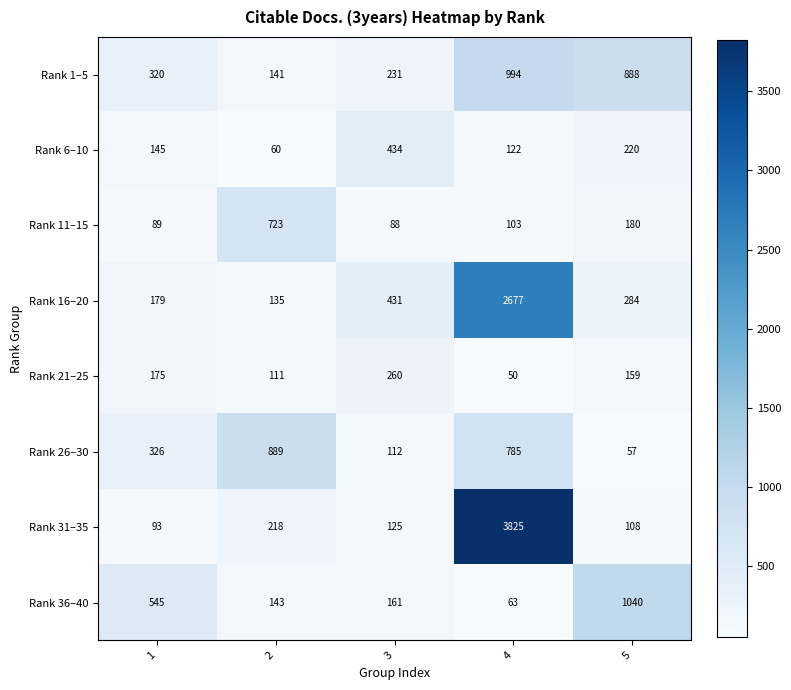

Which series changed the most between 1 and 5?

Rank 1–5